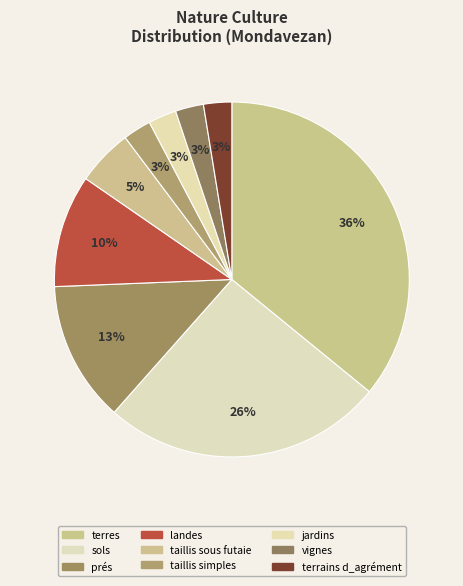

Count the number of slices in the pie.

9